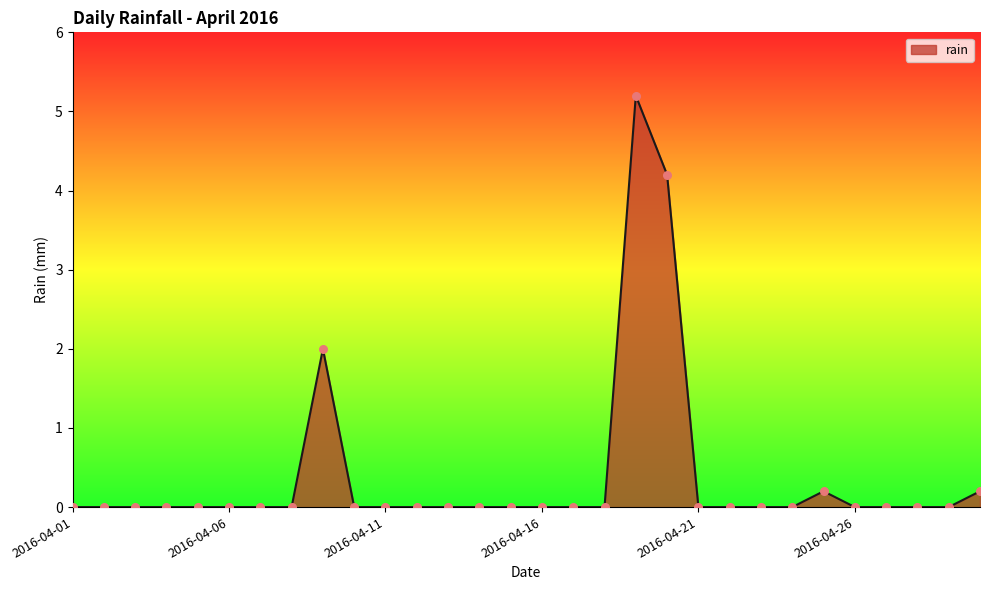

What is the greatest value displayed?

5.2